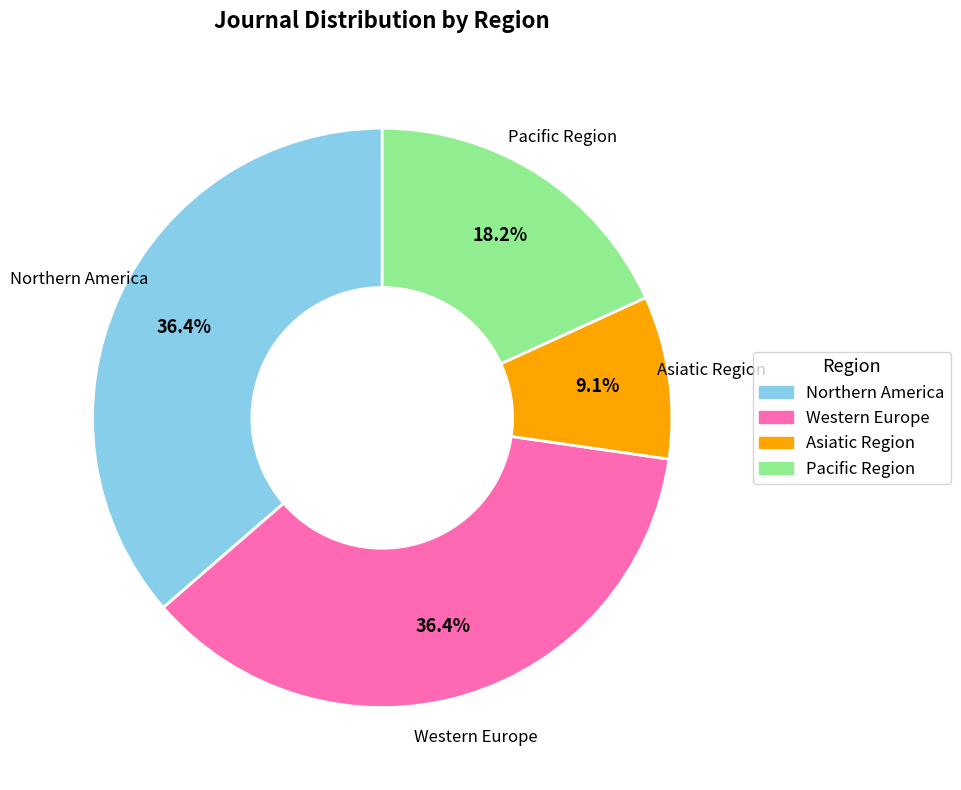

What is the ratio of the value at Pacific Region to the value at Asiatic Region?

2.0